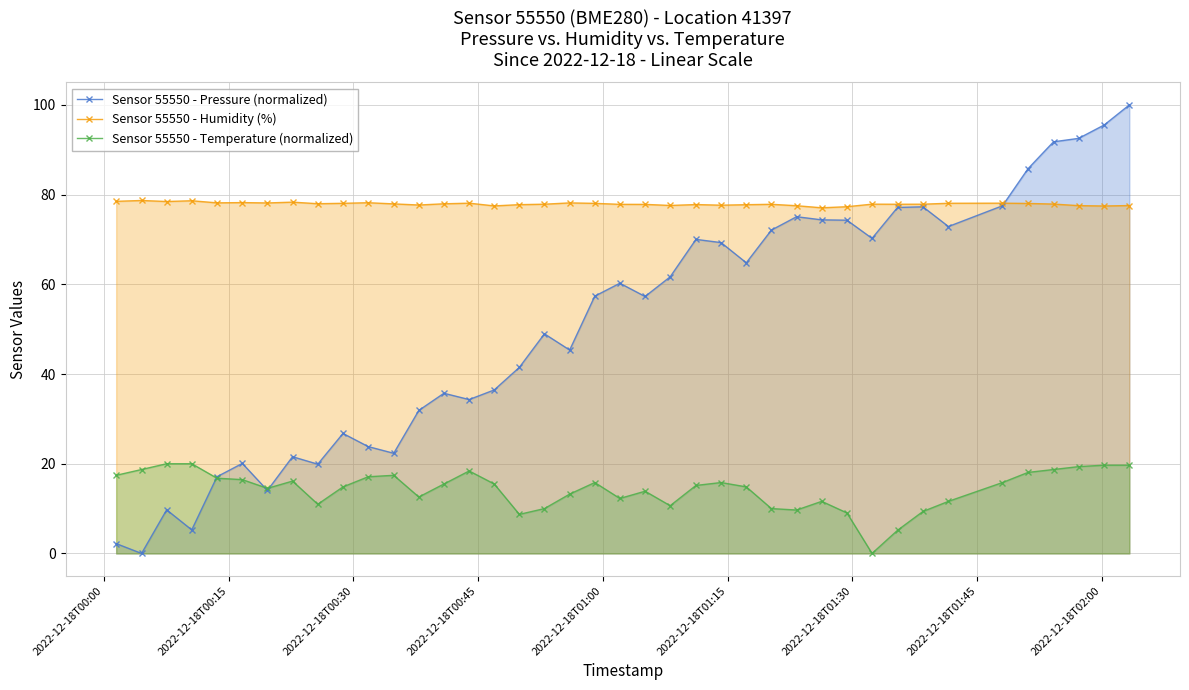

Which series has the largest total across all categories?

Sensor 55550 - Humidity (%)